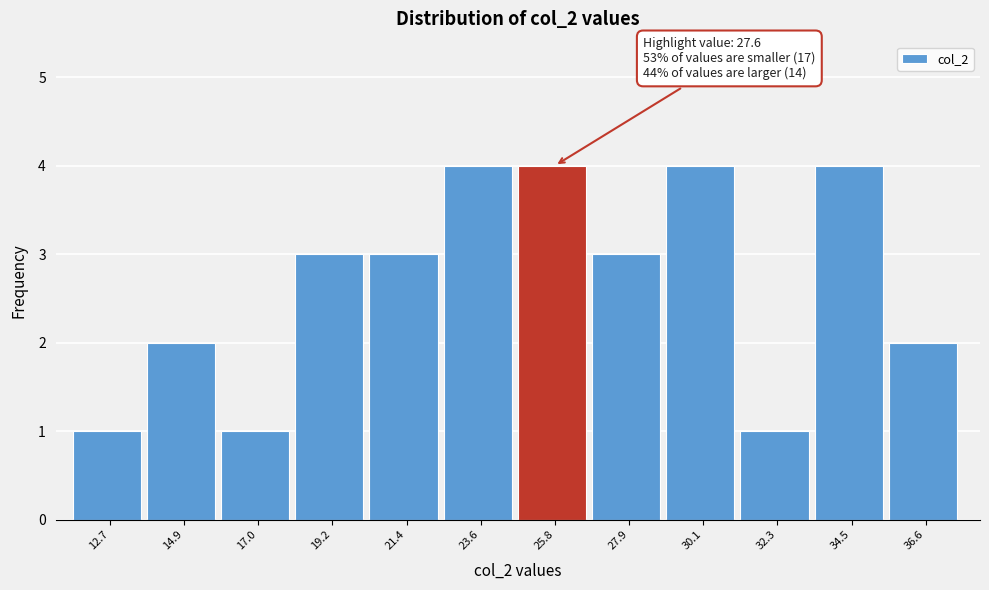

Reading left to right, extract all data points from this chart.

1	2	1	3	3	4	4	3	4	1	4	2